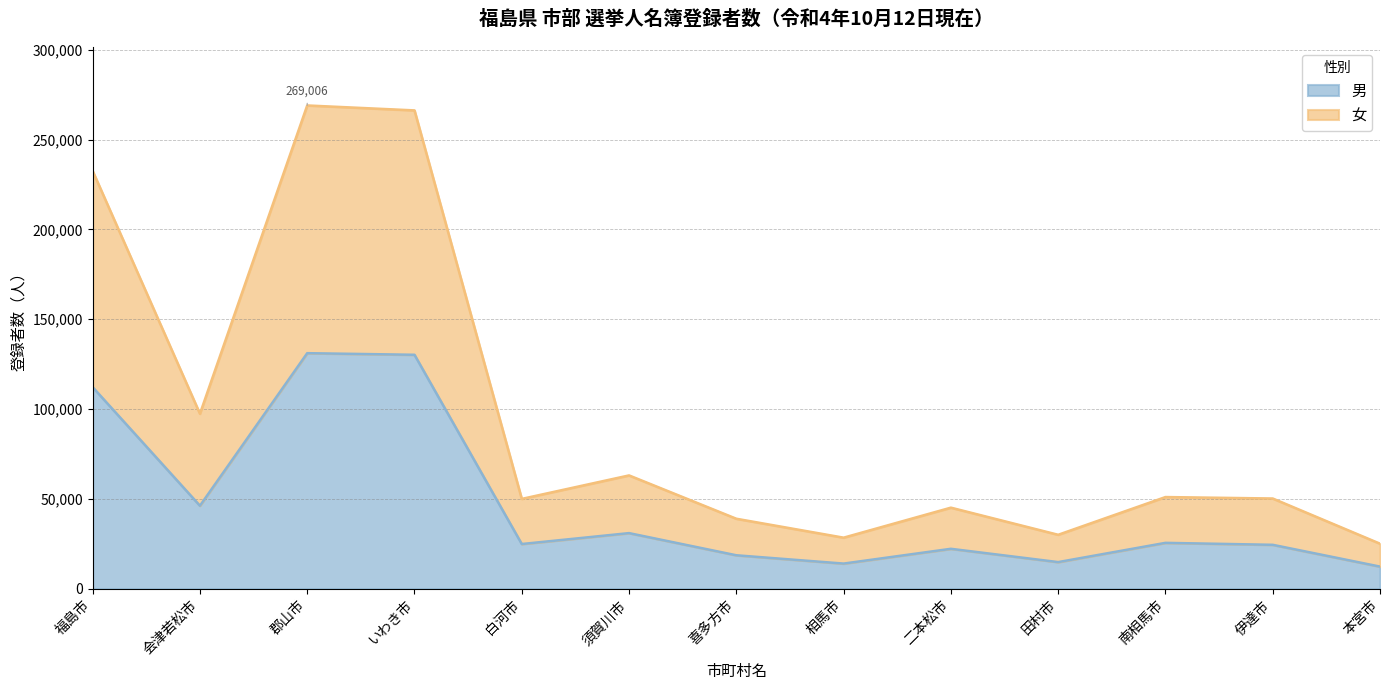

What is the difference between the maximum and second lowest values in the 男 series?

117105